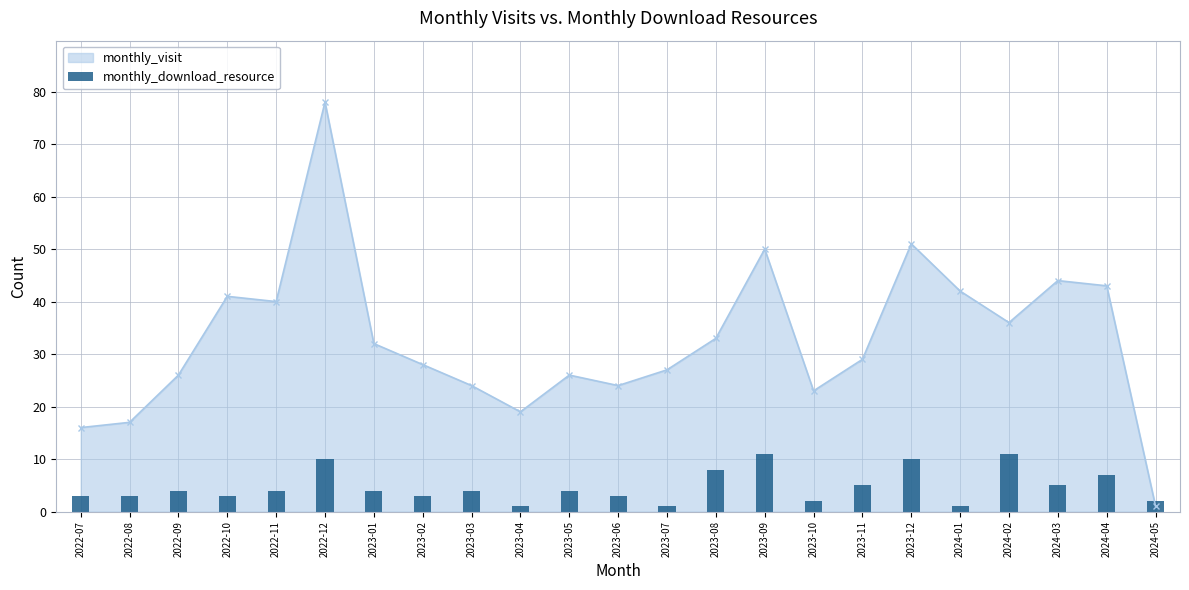

List the labels in order of value, smallest first.

2023-04, 2023-07, 2024-01, 2023-10, 2024-05, 2022-07, 2022-08, 2022-10, 2023-02, 2023-06, 2022-09, 2022-11, 2023-01, 2023-03, 2023-05, 2023-11, 2024-03, 2024-04, 2023-08, 2022-12, 2023-12, 2023-09, 2024-02